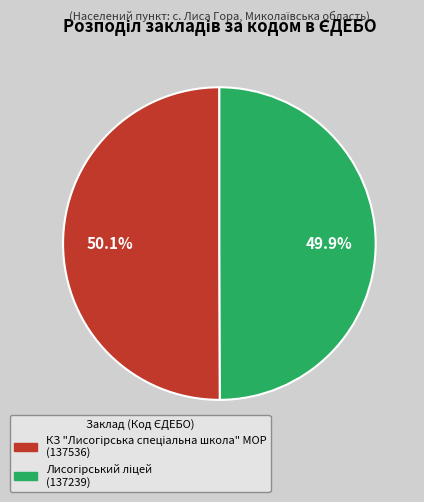

Is there any slice that represents more than half of the pie?

Yes